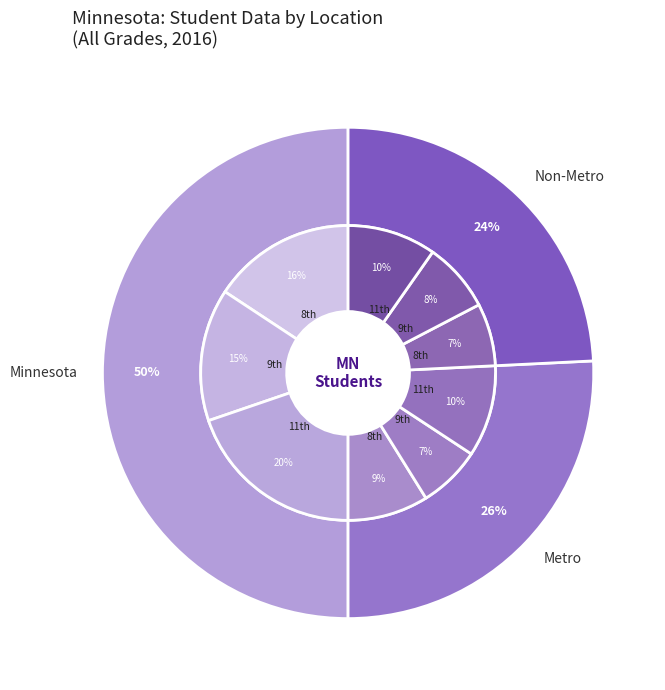

What percentage do Non-Metro and Minnesota together represent?

74.2%